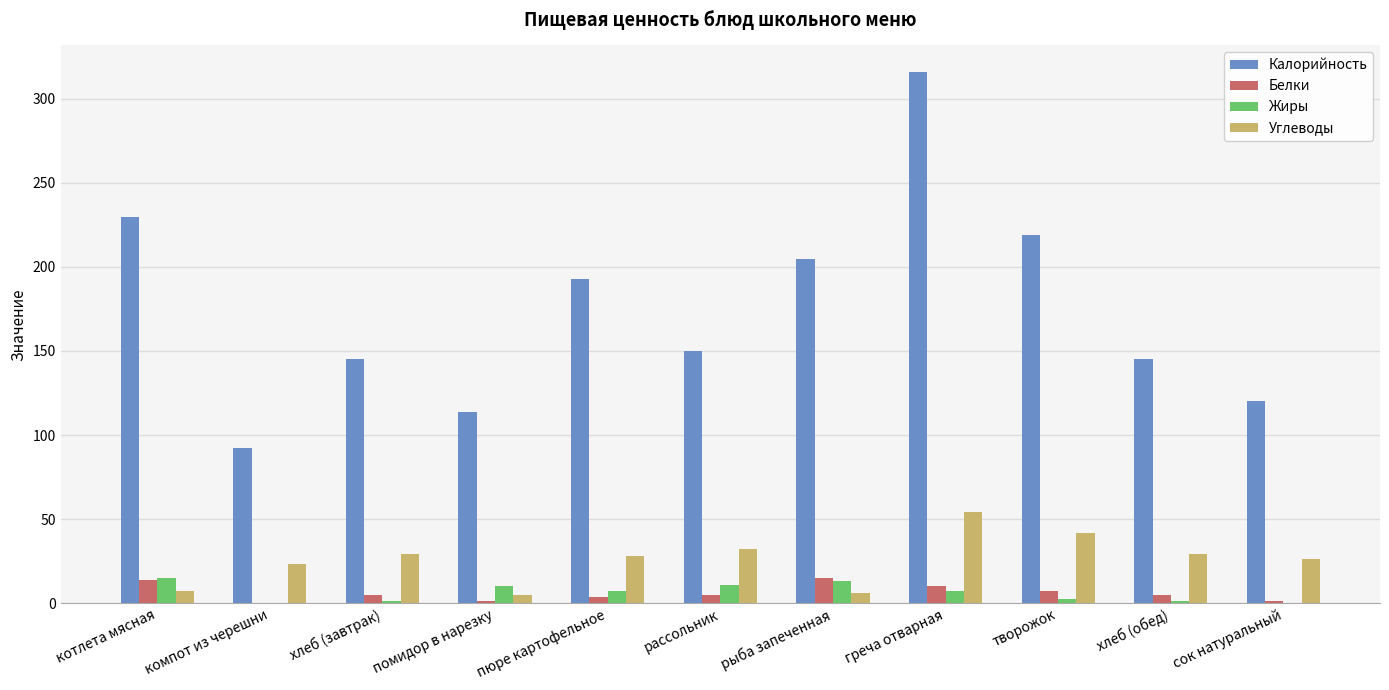

The Углеводы series shows 54.0 at греча отварная. True or false?

True